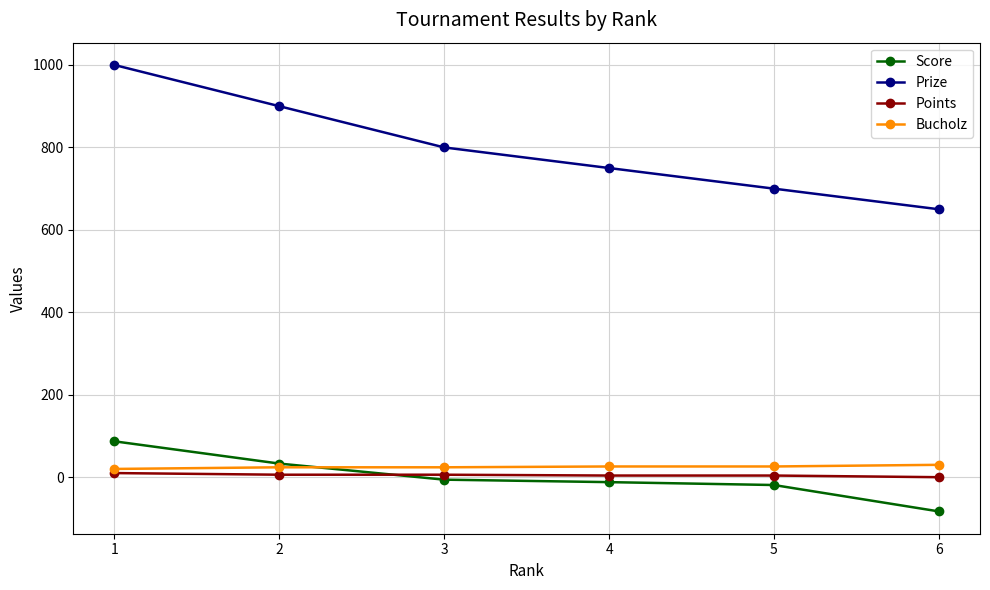

Does the chart display data point markers on the line(s)?

Yes